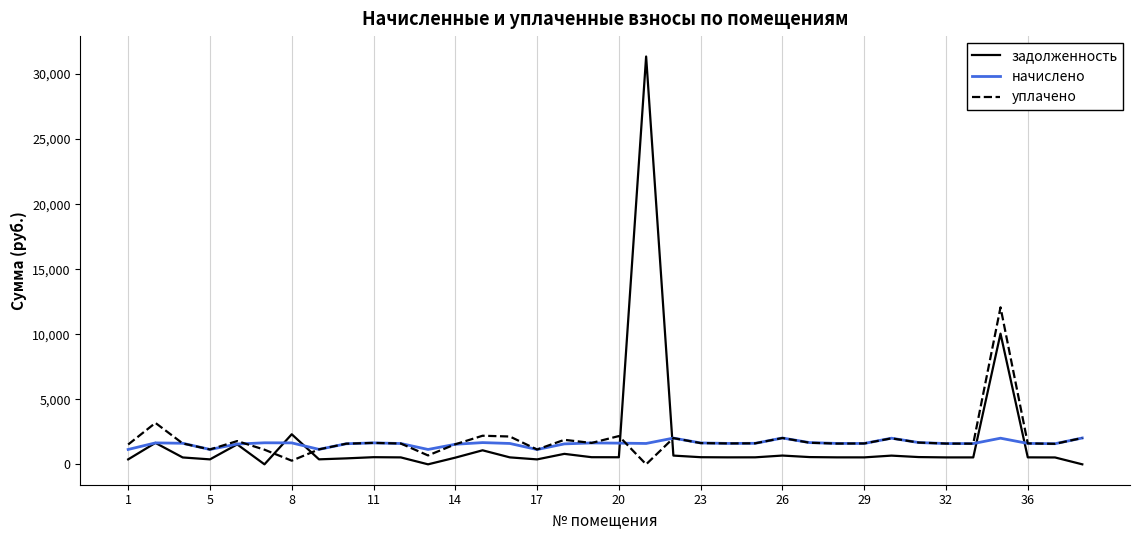

List the series in order of their peak value, lowest first.

начислено, уплачено, задолженность